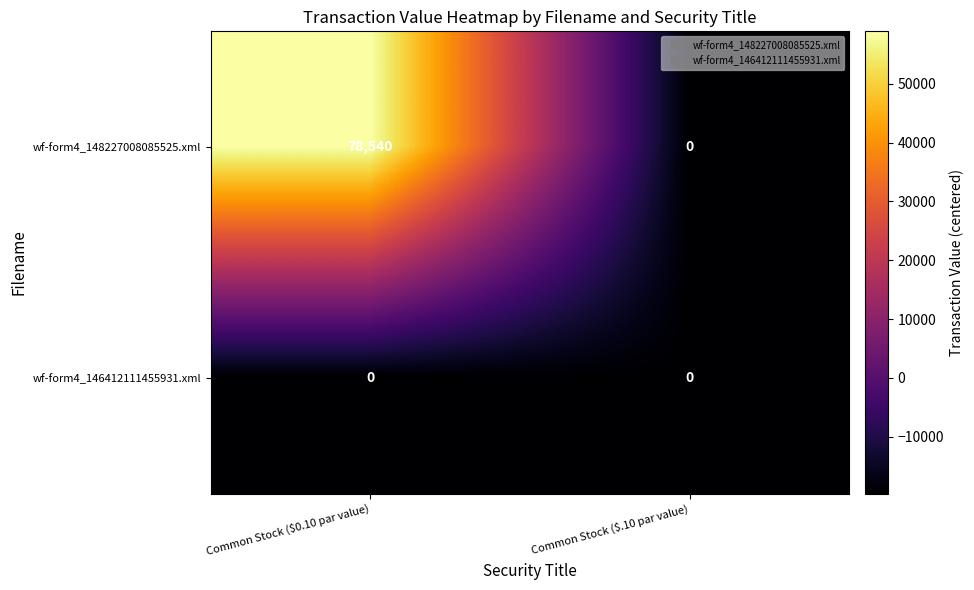

Reading left to right, extract all data points from this chart.

wf-form4_148227008085525.xml: 78540	0
wf-form4_146412111455931.xml: 0	0